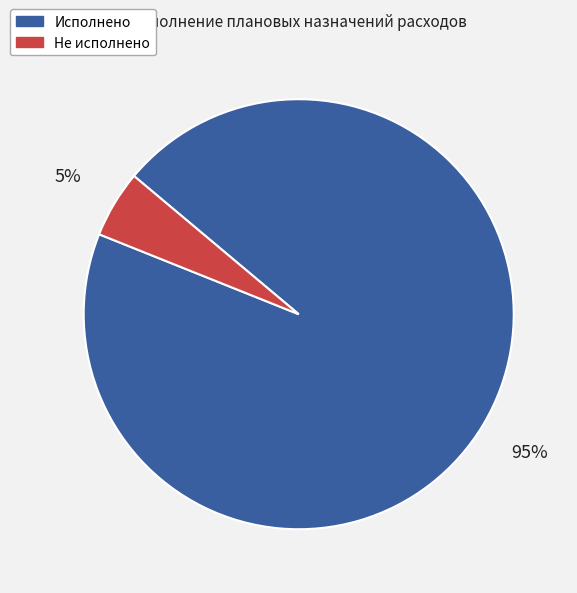

Is it true that Исполнено is 95% of the pie?

True